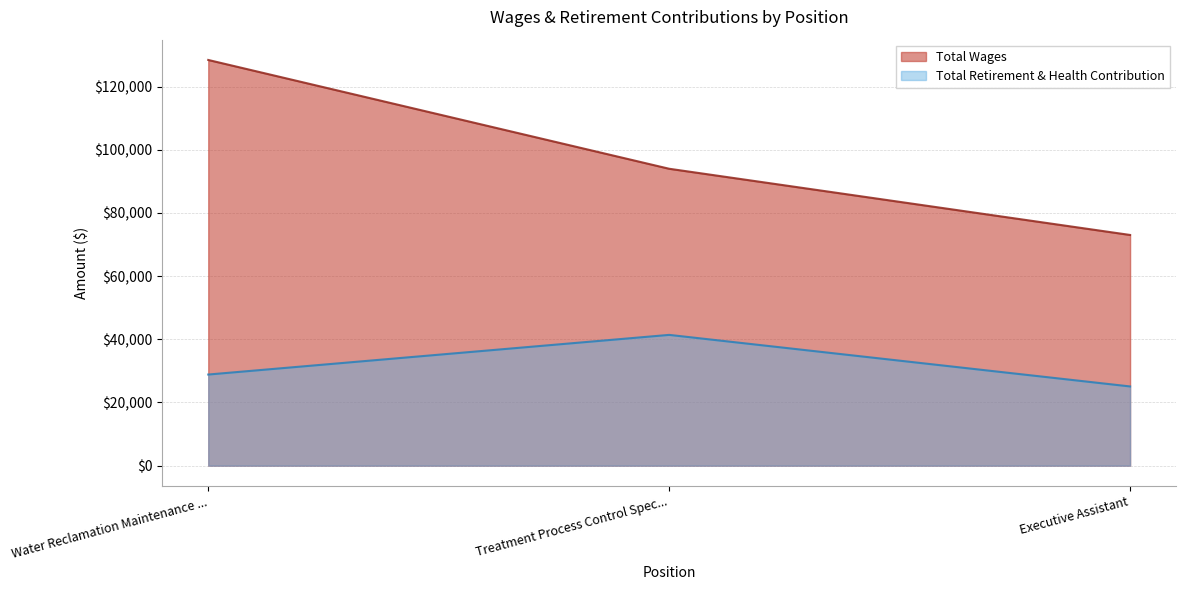

What is the difference between the maximum and minimum values in the Total Wages series?

55388